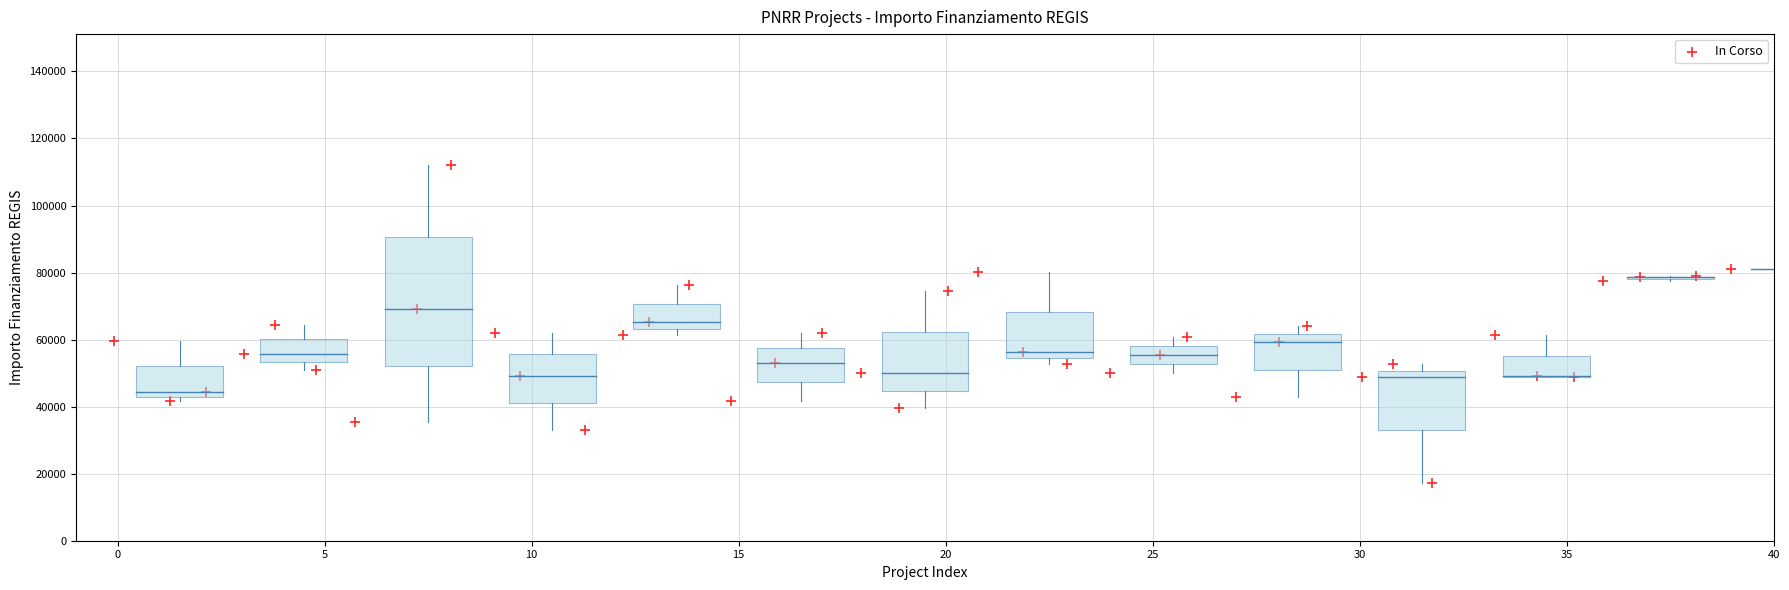

What is the range of X values (max minus min)?

39.0